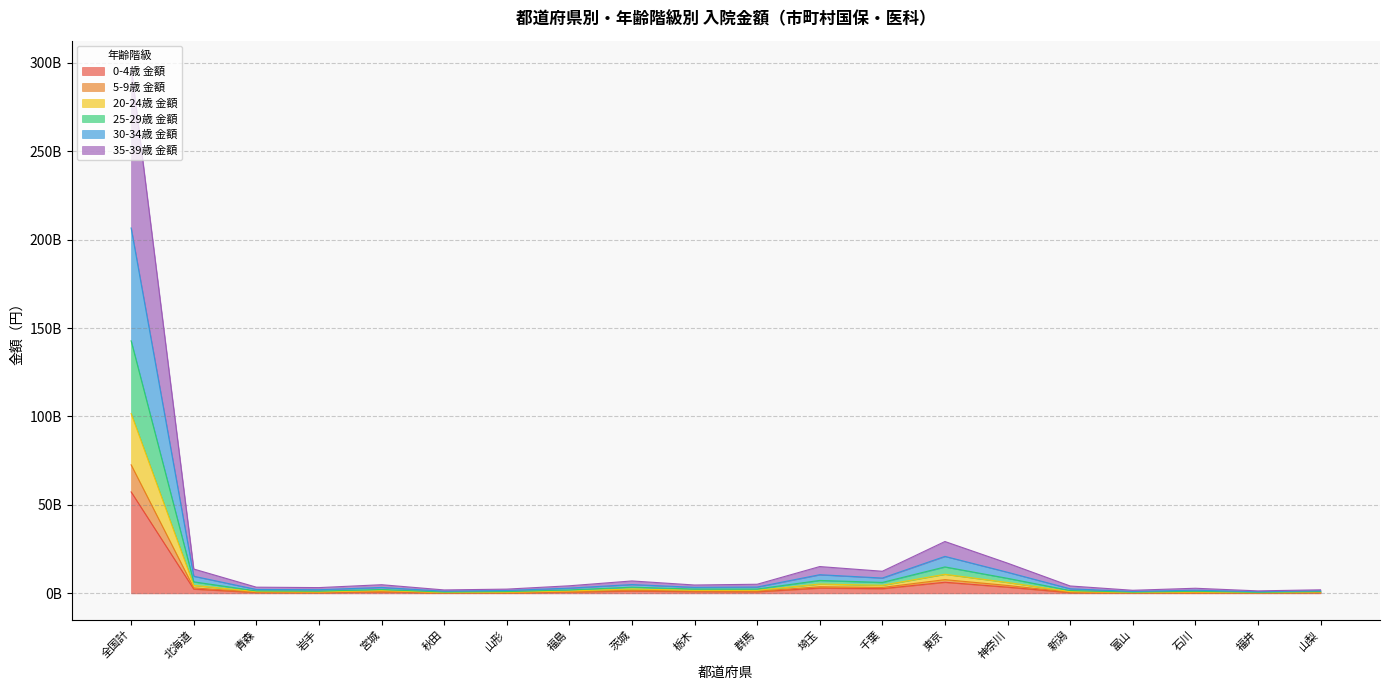

Does the chart have visible grid lines?

Yes